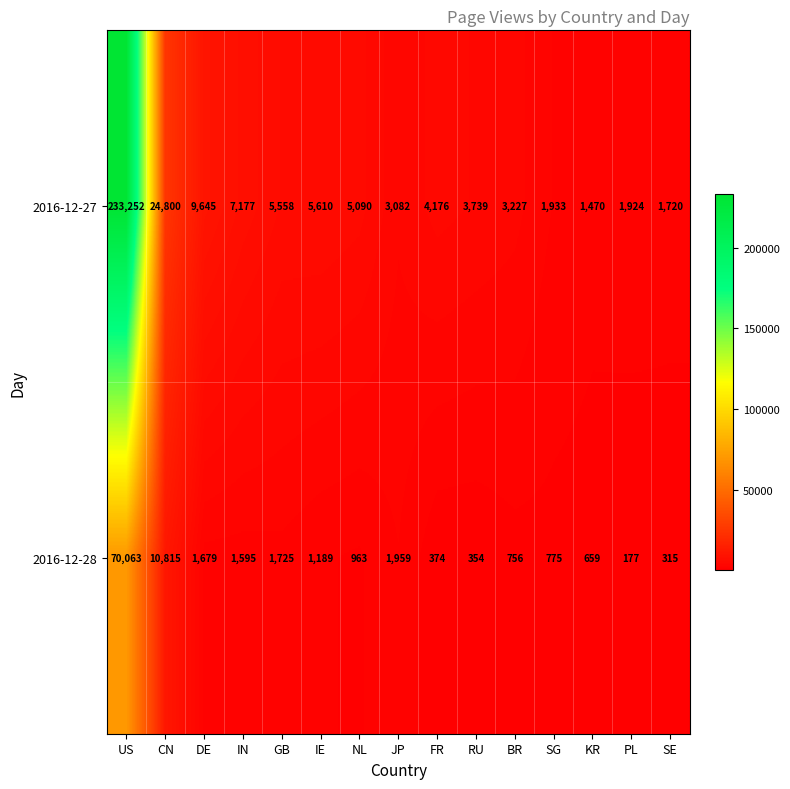

Reading left to right, transcribe all the data shown in this chart.

2016-12-27: 233252	24800	9645	7177	5558	5610	5090	3082	4176	3739	3227	1933	1470	1924	1720
2016-12-28: 70063	10815	1679	1595	1725	1189	963	1959	374	354	756	775	659	177	315